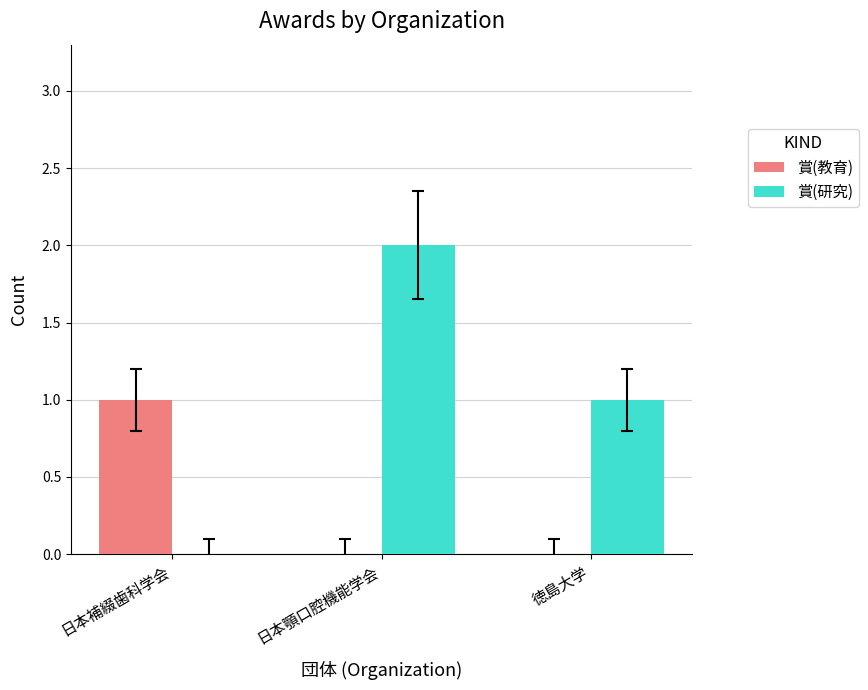

Are the bars grouped side by side (vs. stacked)?

Yes